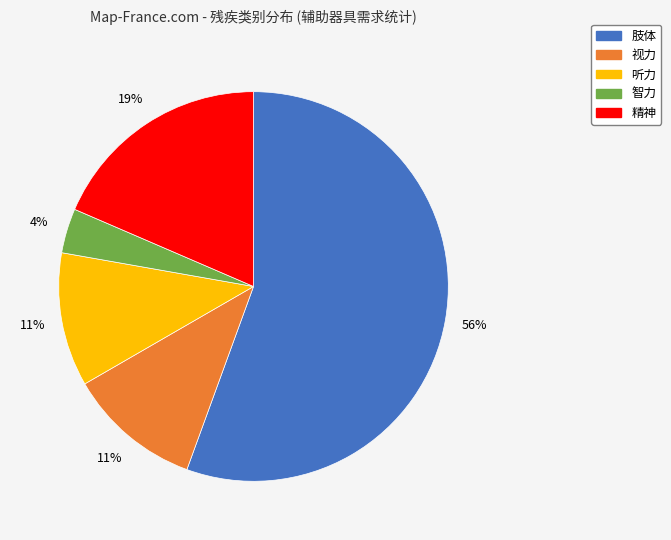

Count the number of slices in the pie.

5